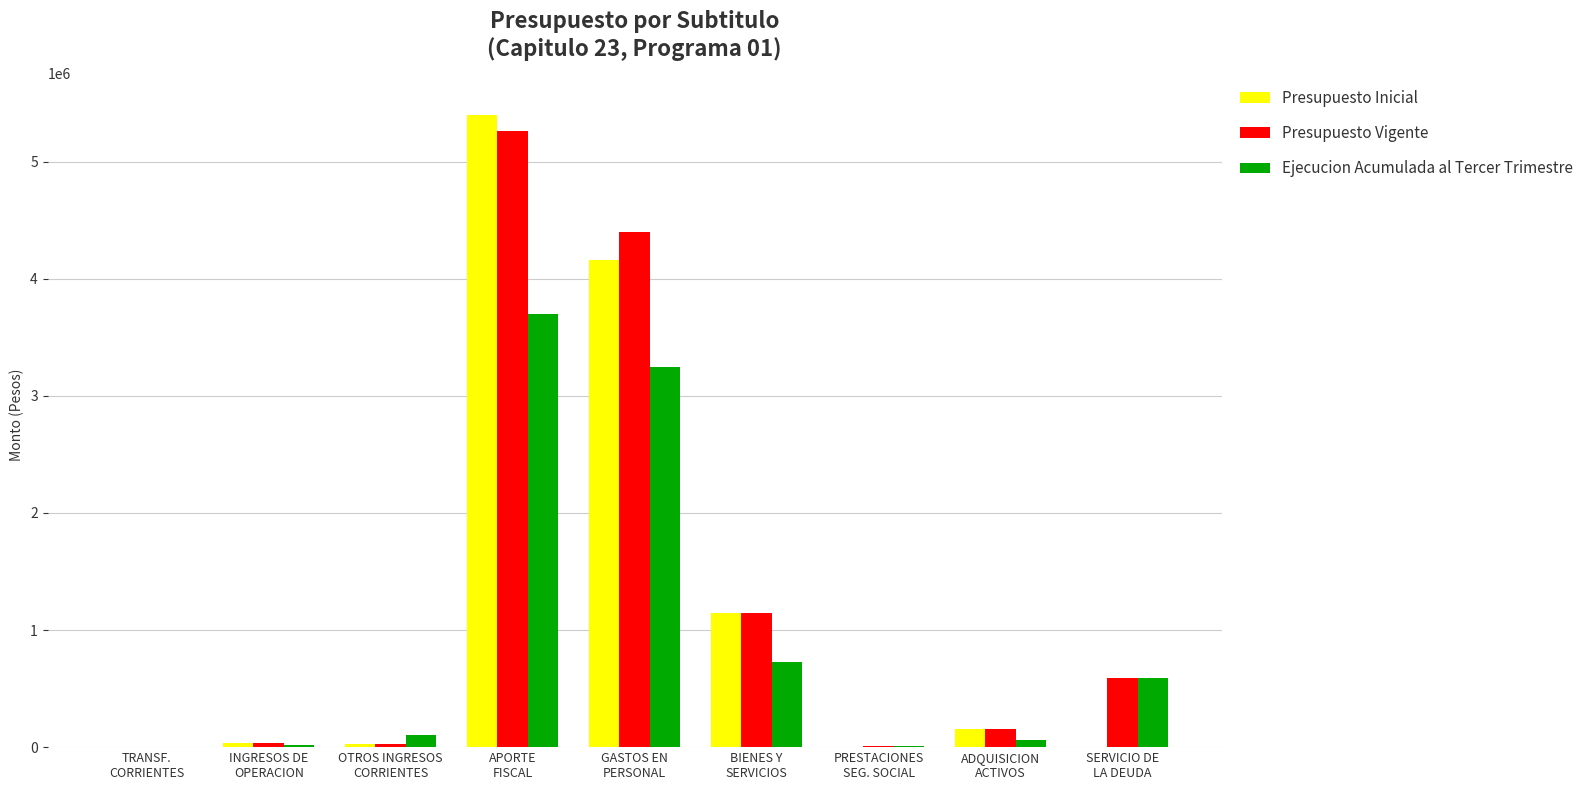

What is the greatest value displayed?

5396737